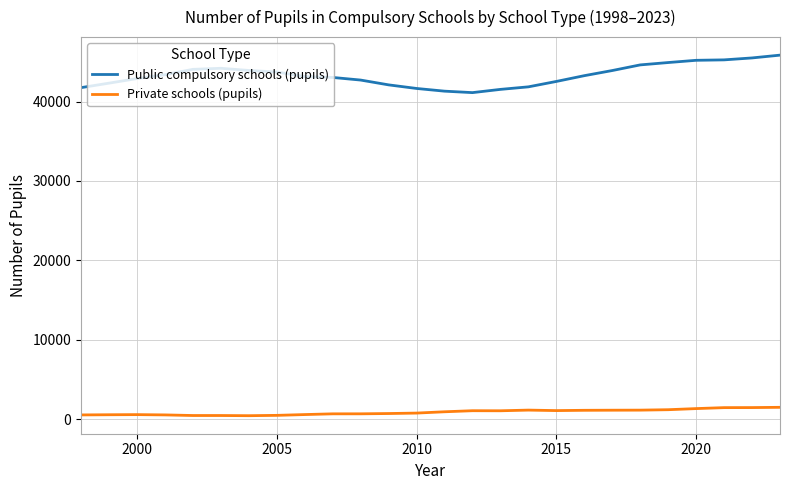

True or false: Public compulsory schools (pupils) and Private schools (pupils) intersect in this chart.

False